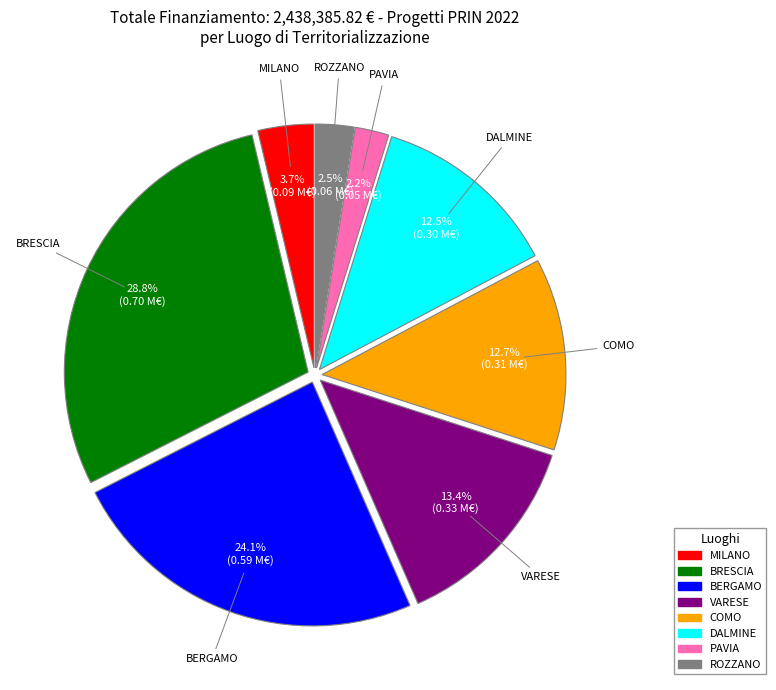

Is there a majority slice in this chart?

No